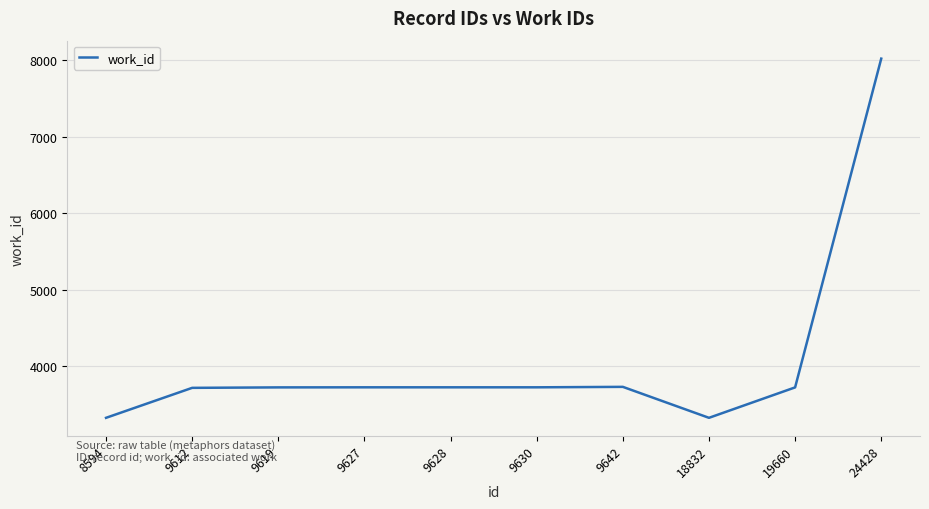

Count the number of categories in the chart.

10